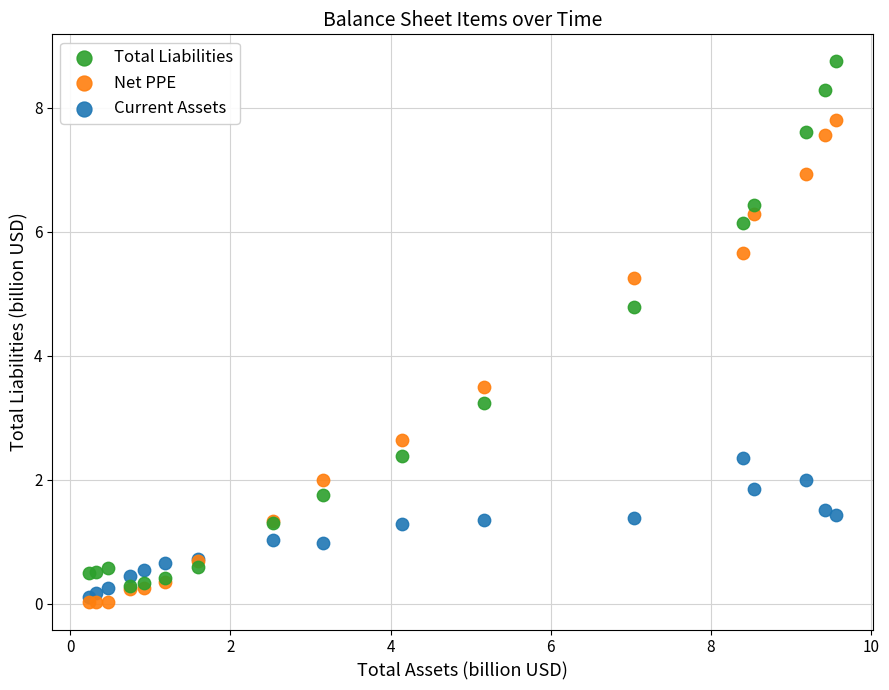

In the Net PPE series, what Y value is closest to 3?

2.6